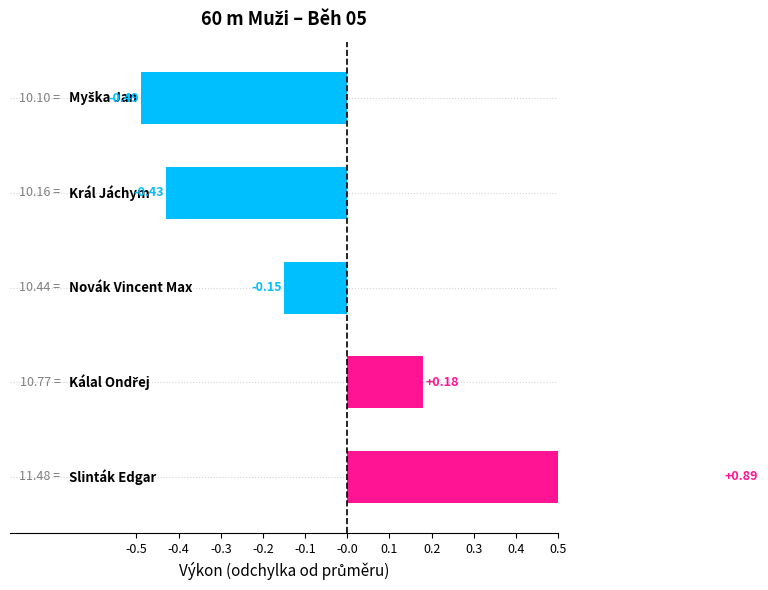

Which category has the lowest value across all series?

Myška Jan